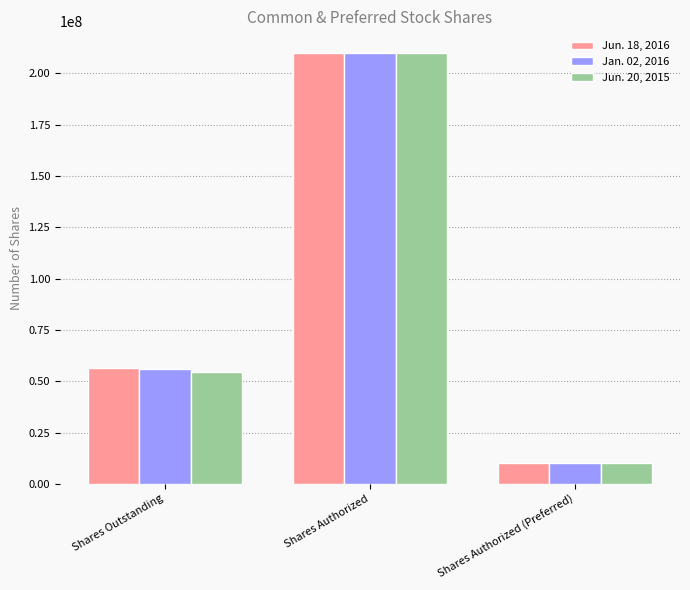

Between Shares Outstanding and Shares Authorized, which series saw the biggest shift?

Jun. 20, 2015